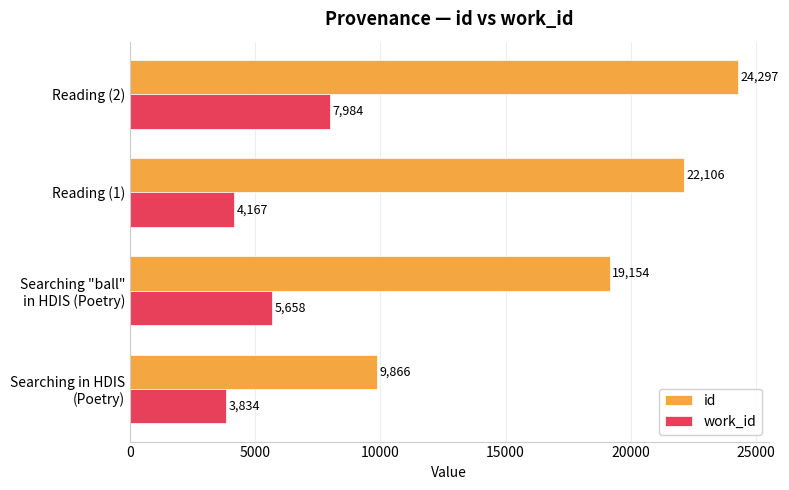

Which series has the widest spread of values?

id